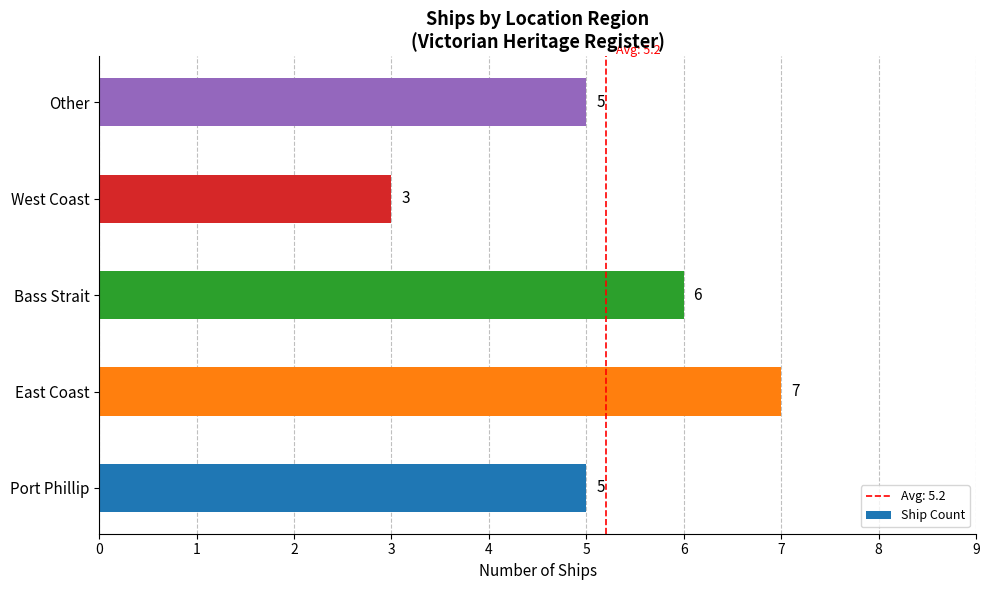

What is the greatest value displayed?

7